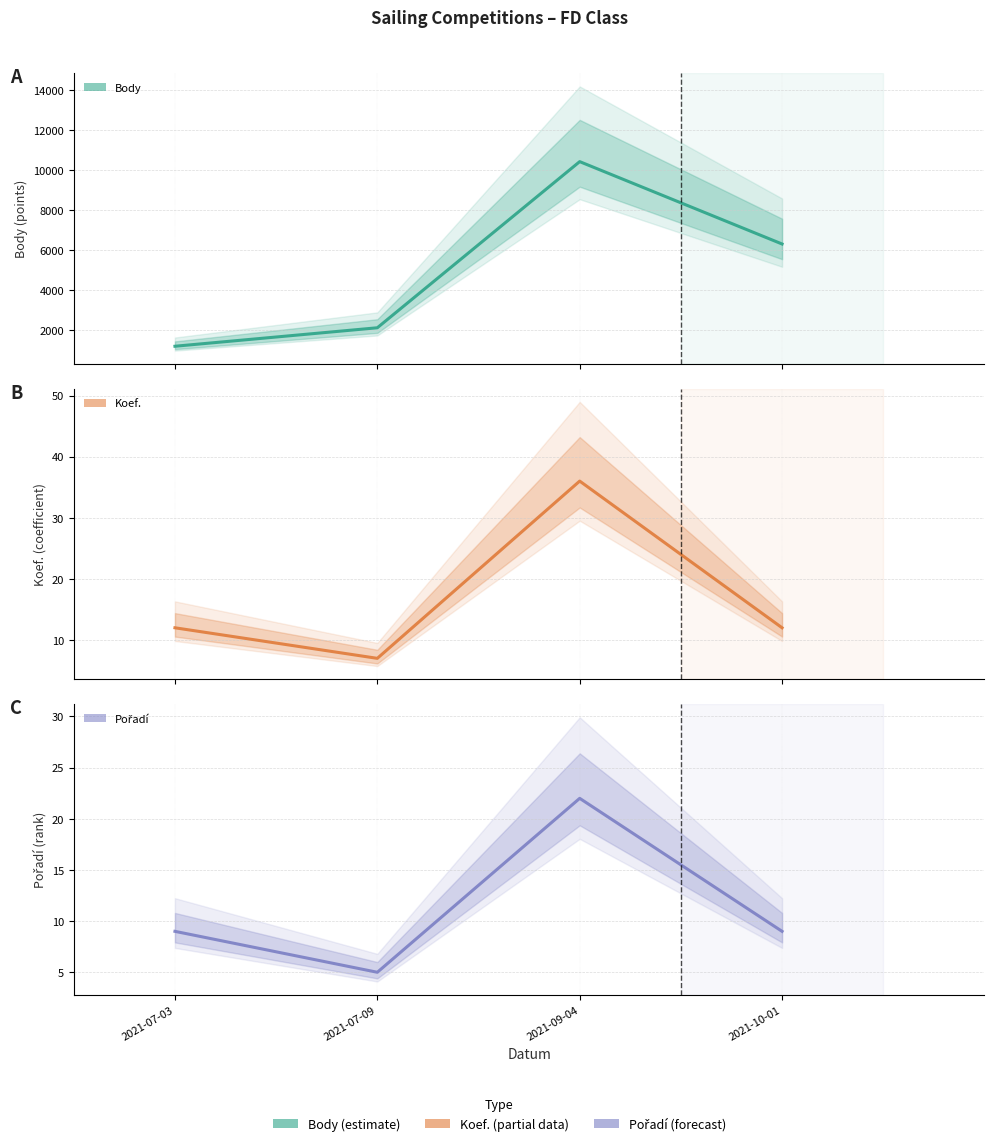

Where is the first local minimum for Koef.?

2021-07-09